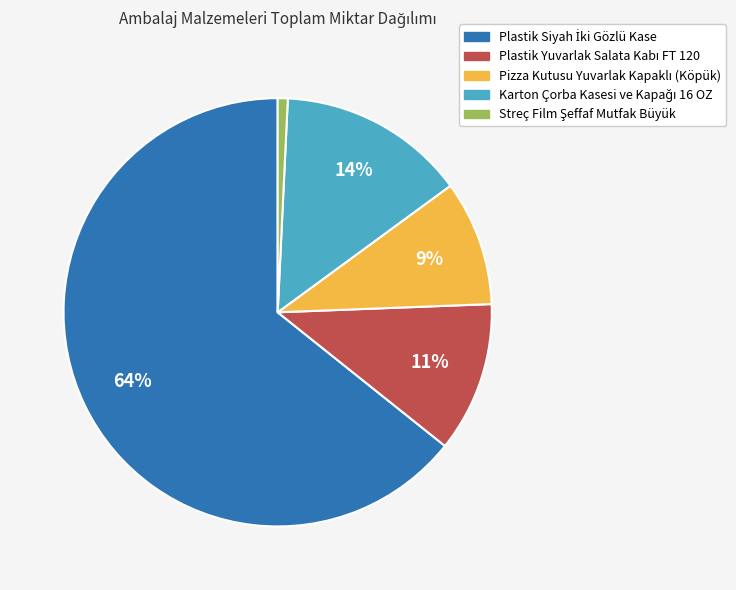

Does any single category account for the majority?

Yes